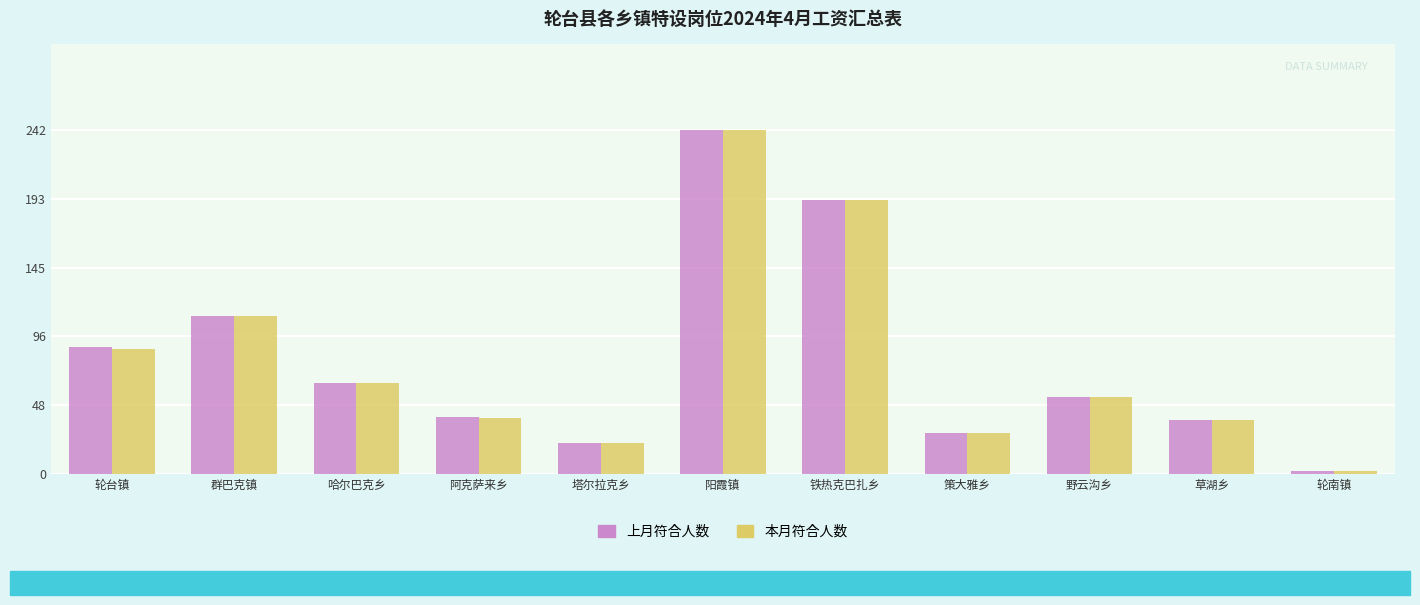

At how many categories does at least one series exceed 240?

1